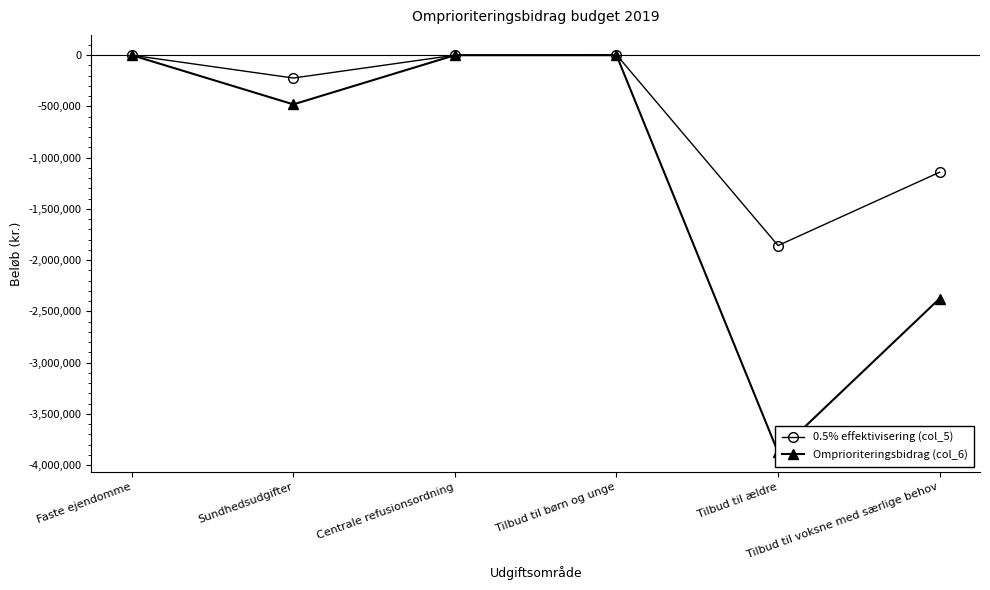

Which series has the largest total across all categories?

0.5% effektivisering (col_5)